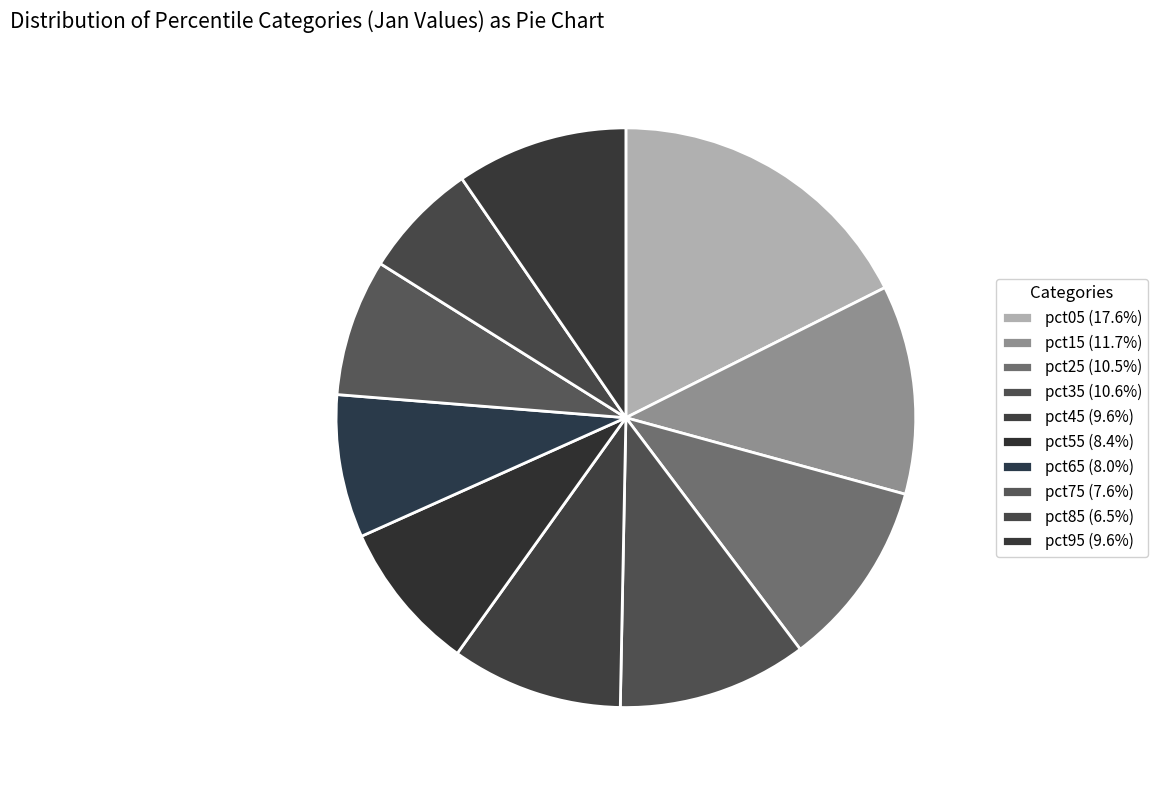

To the nearest percent, what is the difference between the largest and smallest slice percentages?

11%